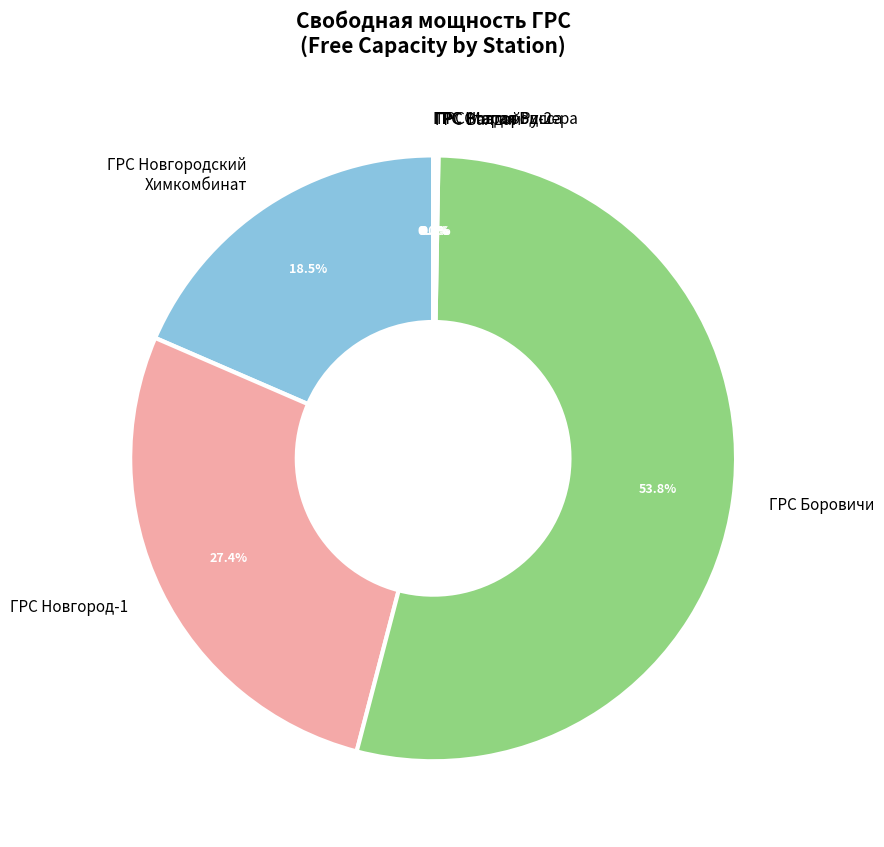

What is the majority slice?

ГРС Боровичи